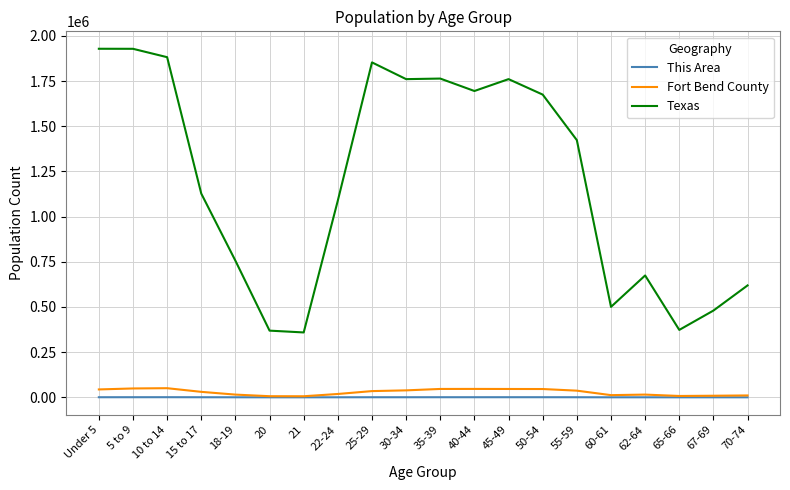

Is it true that Texas equals 2989742 at 10 to 14?

False